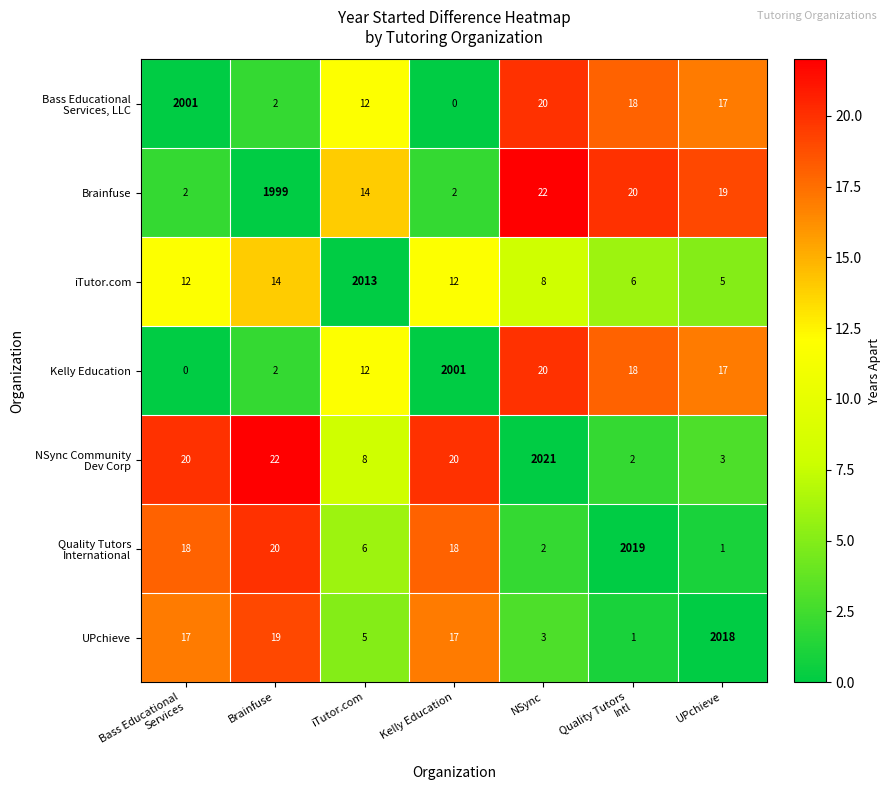

What value does the UPchieve series have at Brainfuse, to the nearest 10?

20